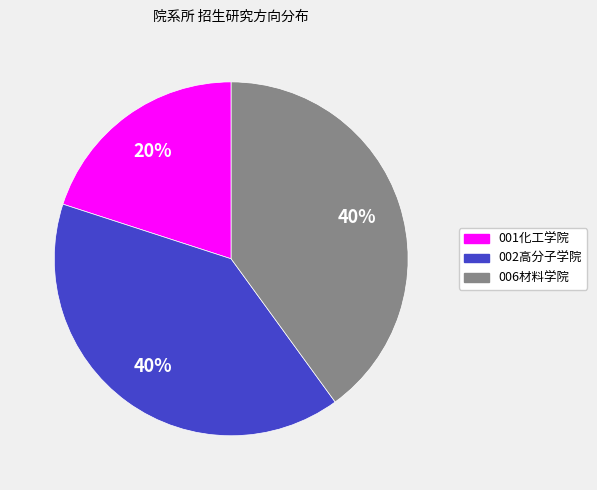

Which slice is the smallest?

001化工学院